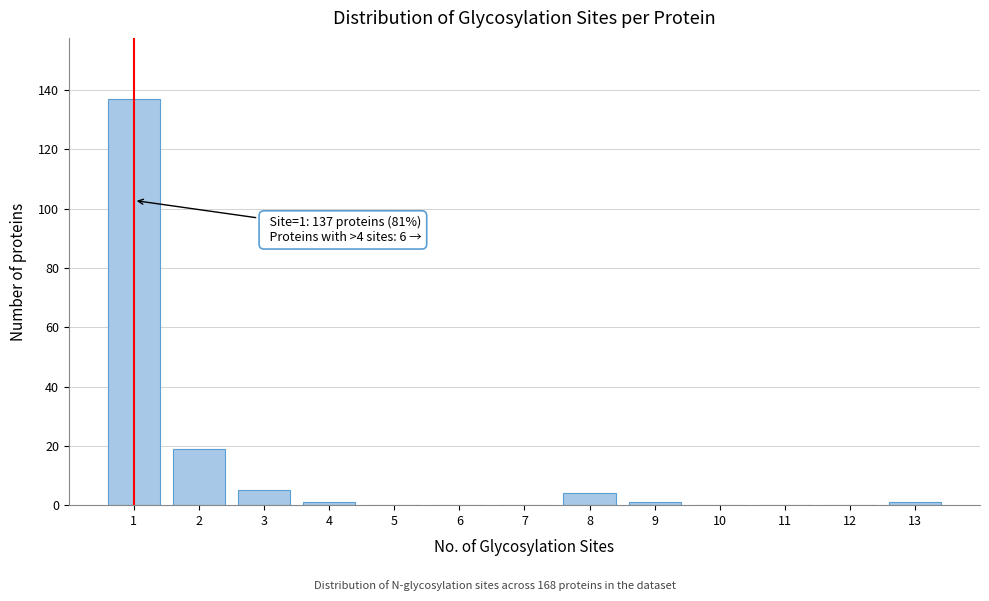

Which range on the x-axis has the tallest bar?

0.5 to 1.5